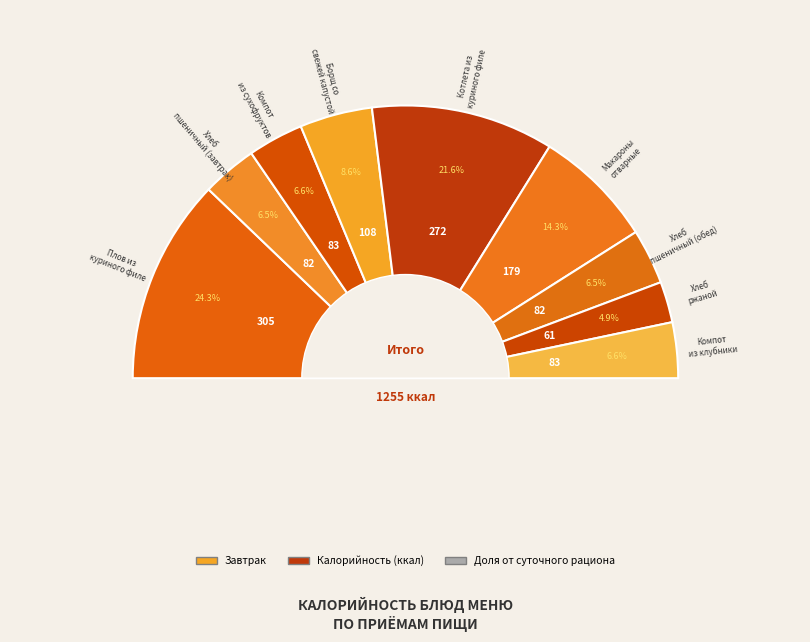

Is there a majority slice in this chart?

No